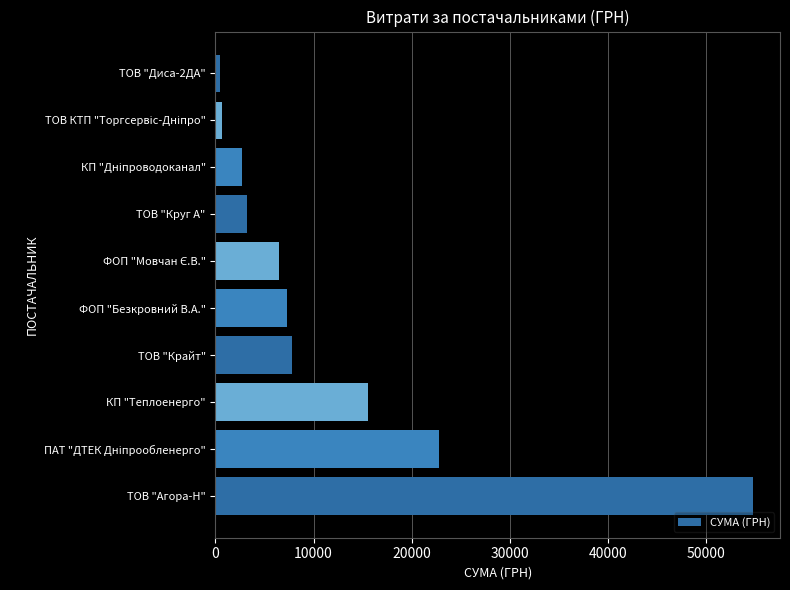

The chart shows a value of 4635.1 at ФОП "Безкровний В.А.". True or false?

False